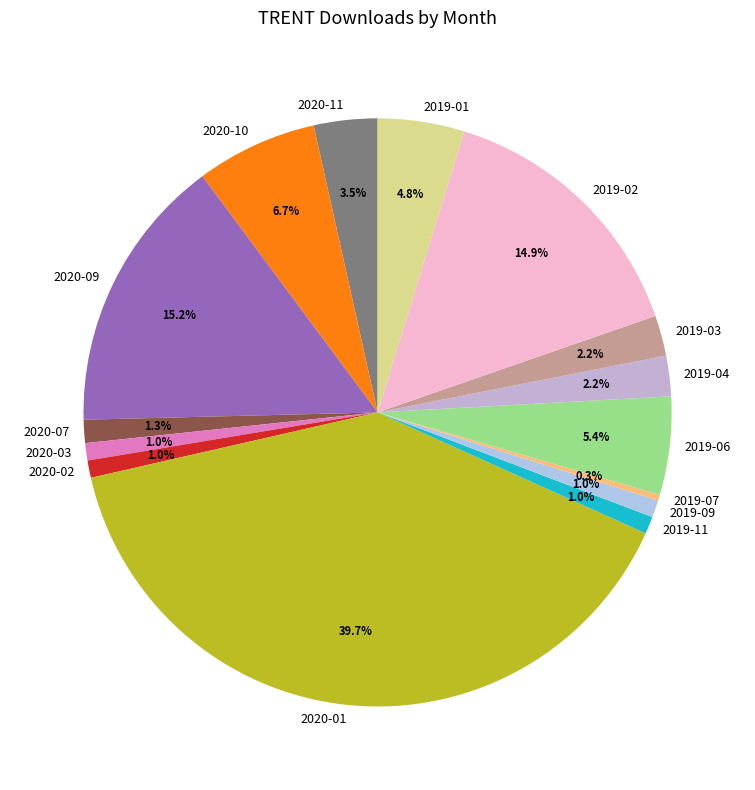

Which has a higher value, 2019-06 or 2019-07?

2019-06